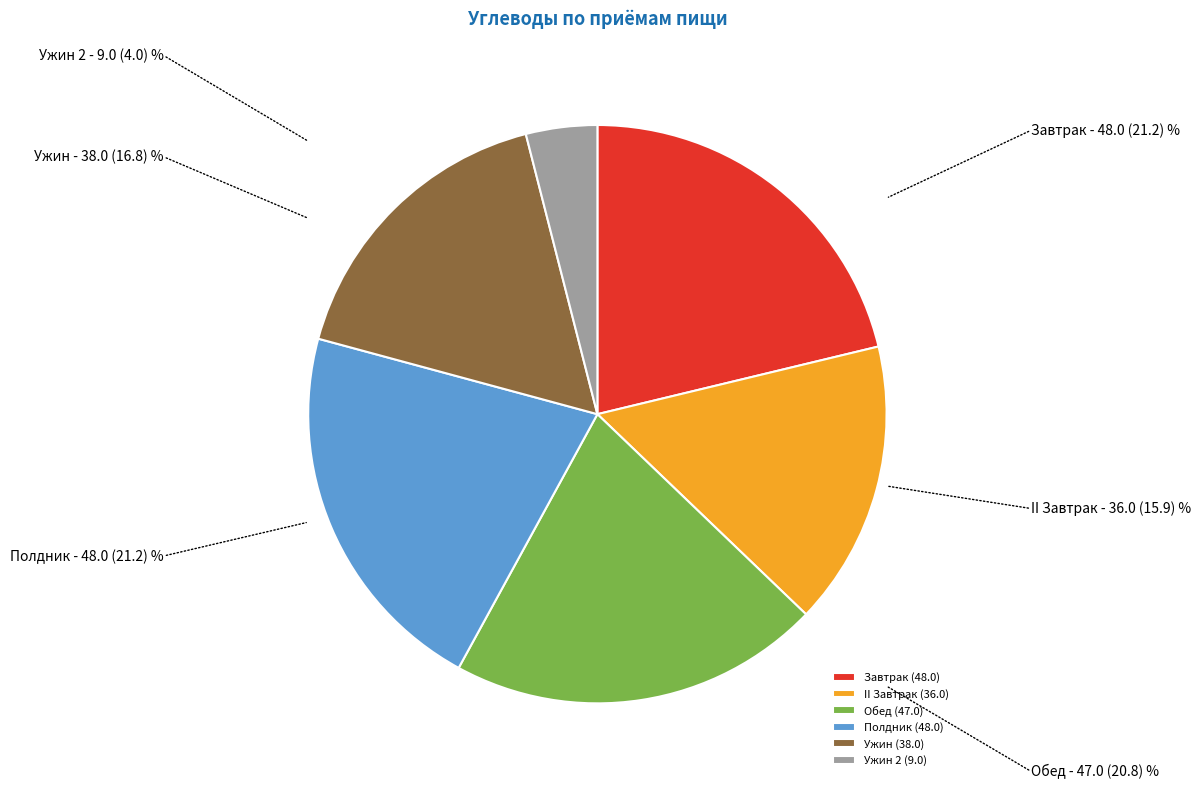

Is it true that Полдник is 7% of the pie?

False